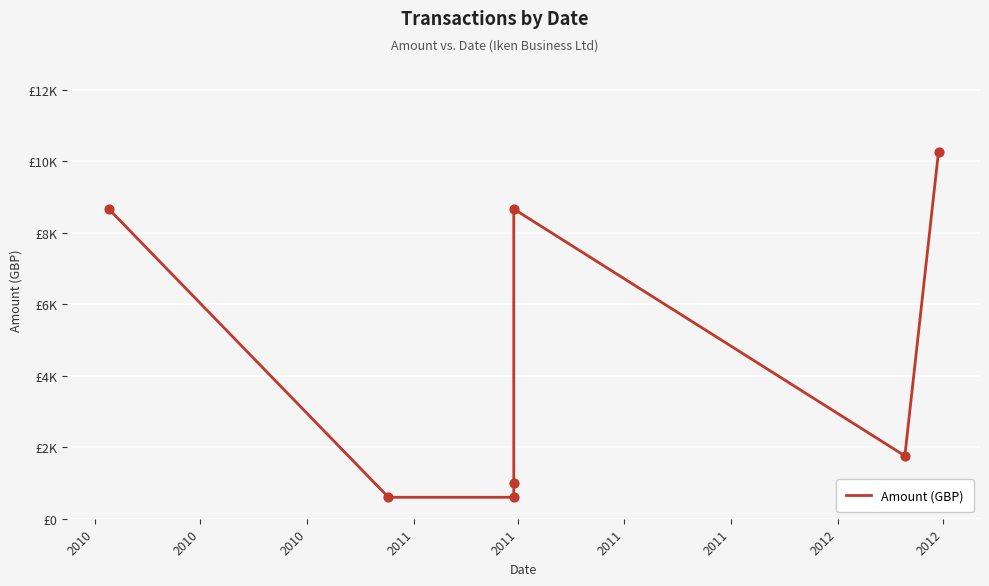

Approximately how many times larger is the value at 2010 compared to 2011?

0.1